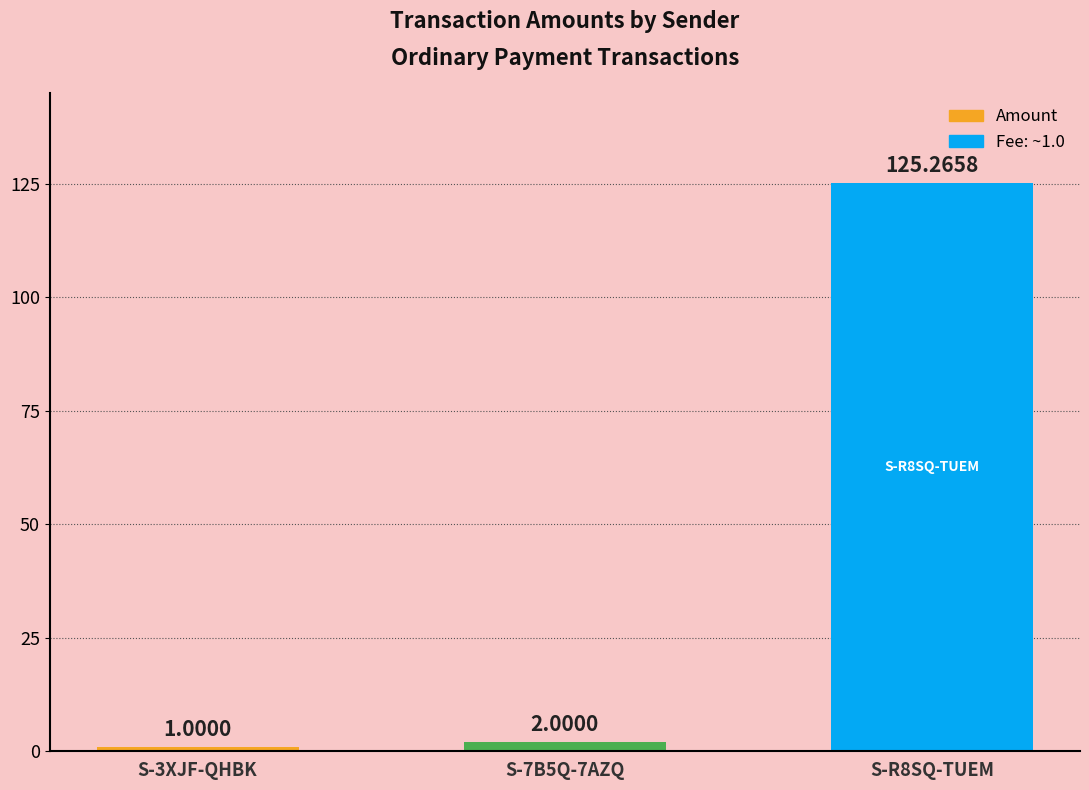

What is the difference between the maximum and minimum values?

124.3